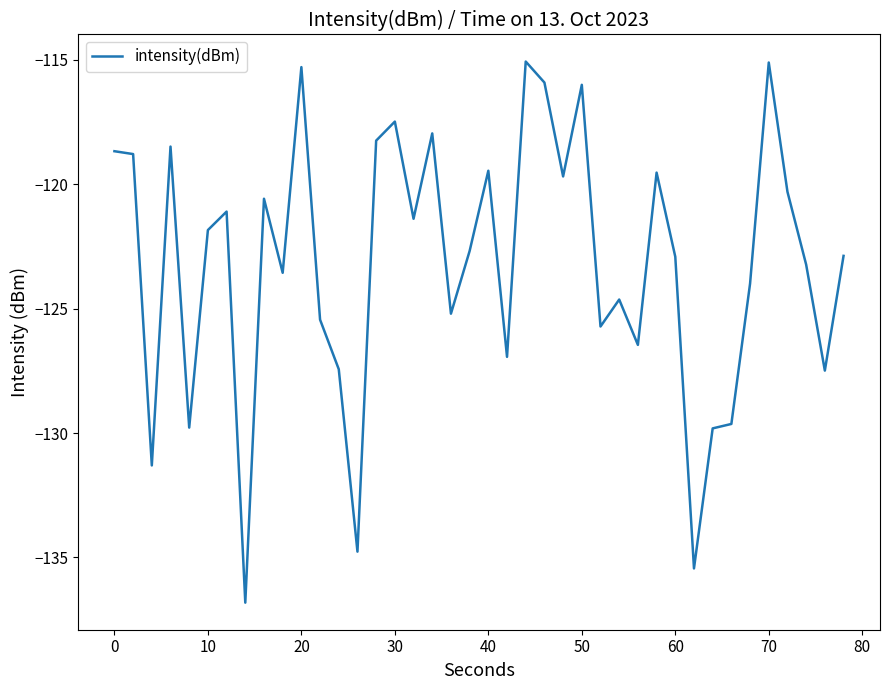

What is the greatest value displayed?

-115.1